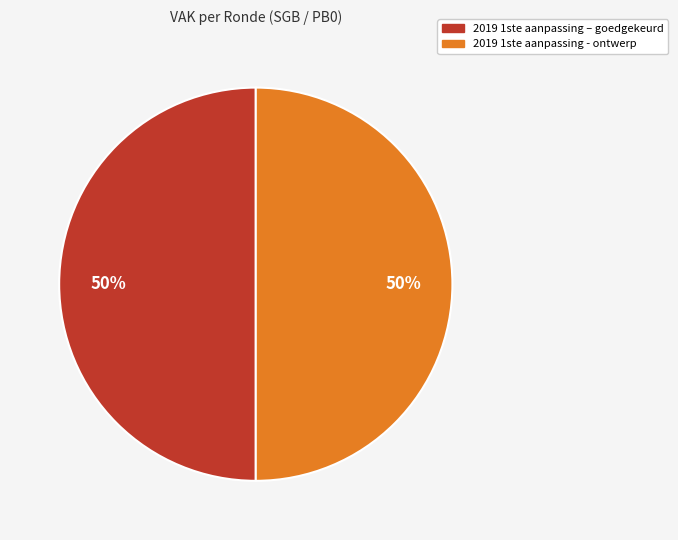

Count the number of slices in the pie.

2